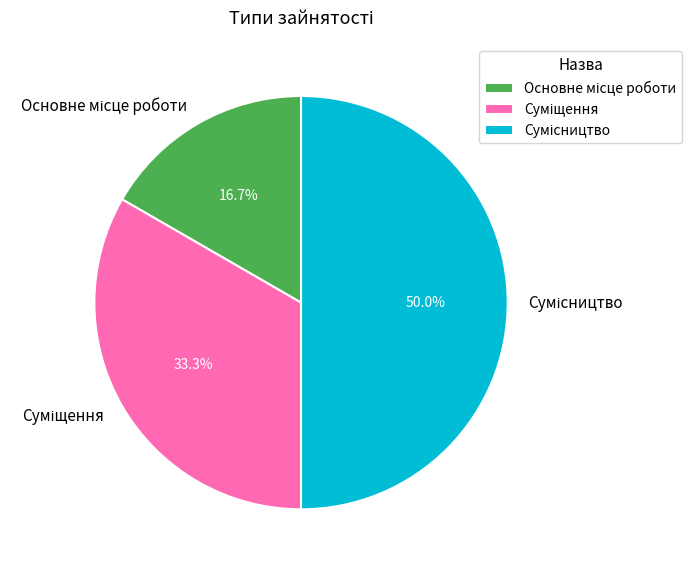

Is the sum of Основне місце роботи and Суміщення greater than half?

No